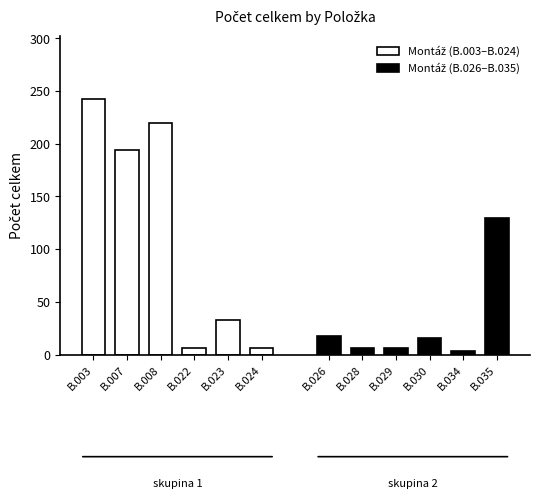

What is the value of the Montáž (B.003–B.024) bar at the 1st from the left?

242.0